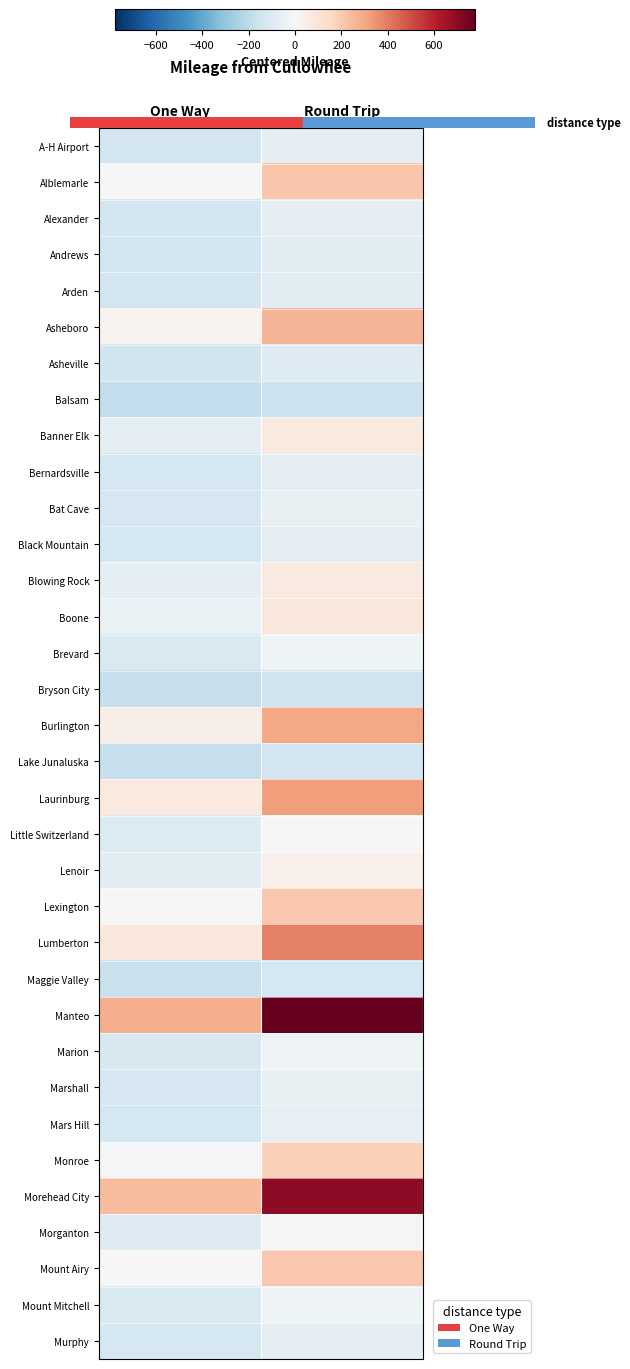

Rank the series by their maximum value, from highest to lowest.

Manteo, Morehead City, Lumberton, Laurinburg, Burlington, Asheboro, Alblemarle, Lexington, Mount Airy, Monroe, Boone, Banner Elk, Blowing Rock, Lenoir, Morganton, Little Switzerland, Brevard, Mount Mitchell, Marion, Marshall, Bat Cave, Mars Hill, Bernardsville, Black Mountain, Murphy, A-H Airport, Alexander, Arden, Andrews, Asheville, Maggie Valley, Lake Junaluska, Bryson City, Balsam